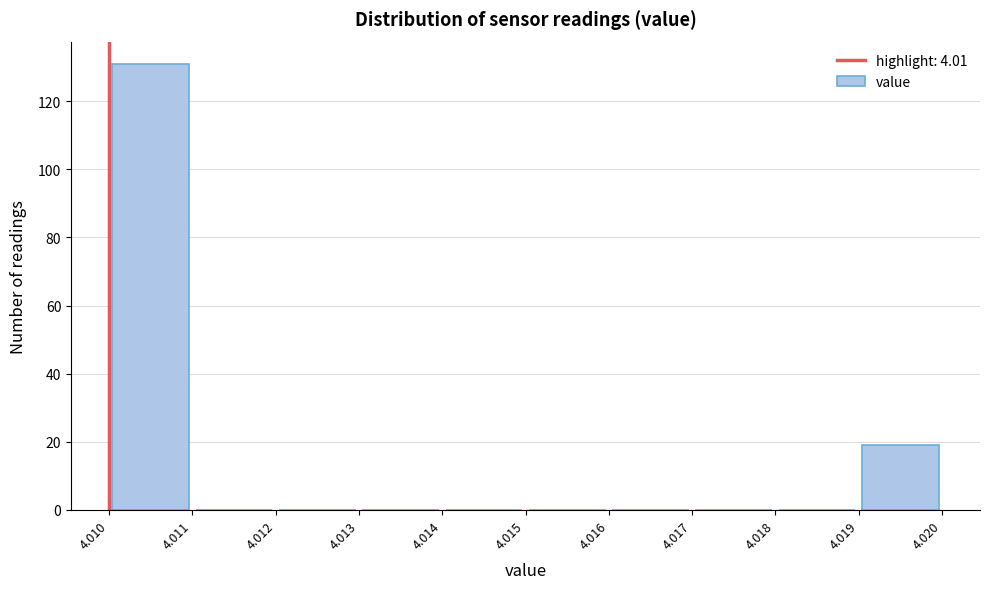

Reading left to right, list every bar in this chart as the range it spans on the x-axis followed by its height. The values are not printed on the chart, so give them approximately, as read against the axis.

4.010 to 4.011: 132
4.011 to 4.012: 0
4.012 to 4.013: 0
4.013 to 4.014: 0
4.014 to 4.015: 0
4.015 to 4.016: 0
4.016 to 4.017: 0
4.017 to 4.018: 0
4.018 to 4.019: 0
4.019 to 4.020: 20